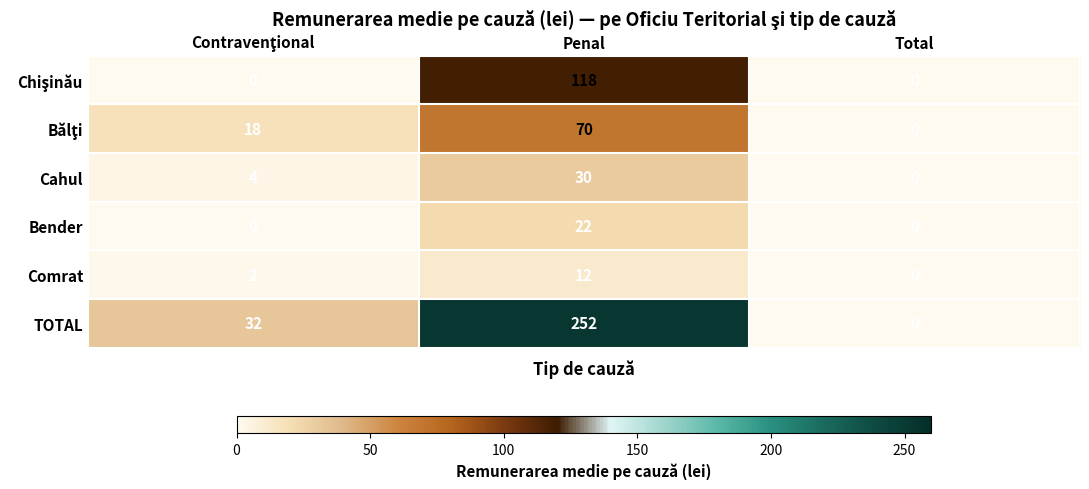

The TOTAL series shows 173 at Penal. True or false?

False